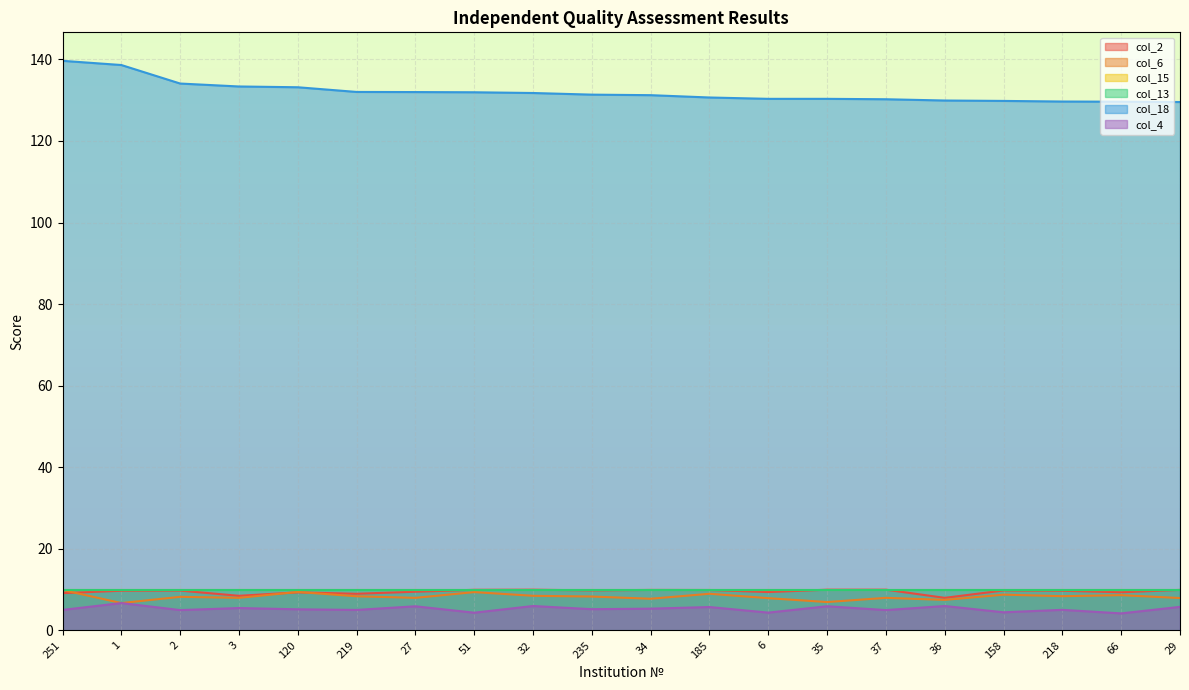

What is the value of the col_2 point at the 12th from the left?

9.9